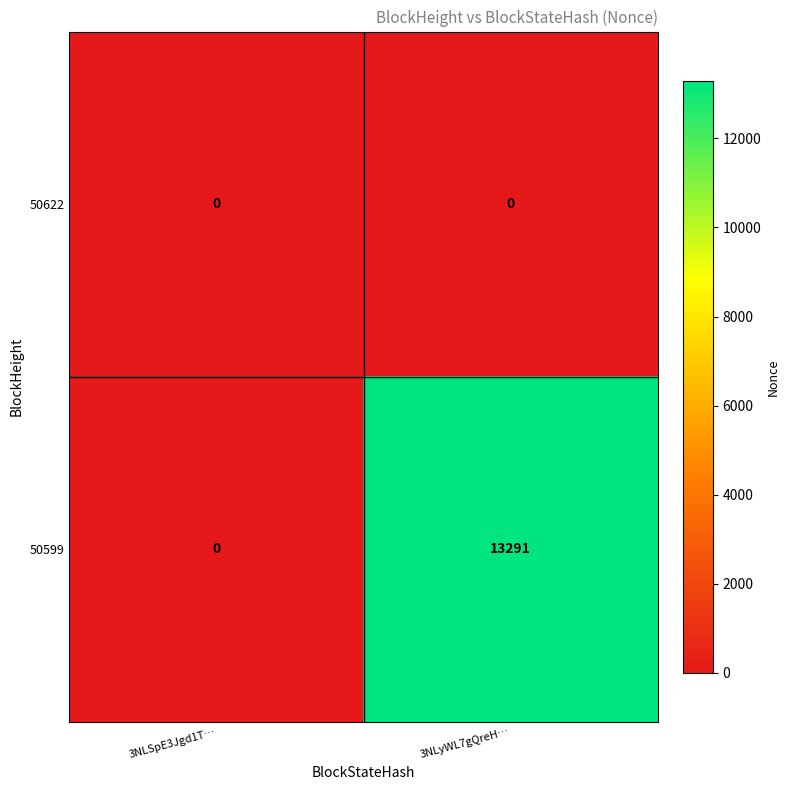

Rank the series by their maximum value, from lowest to highest.

50622, 50599